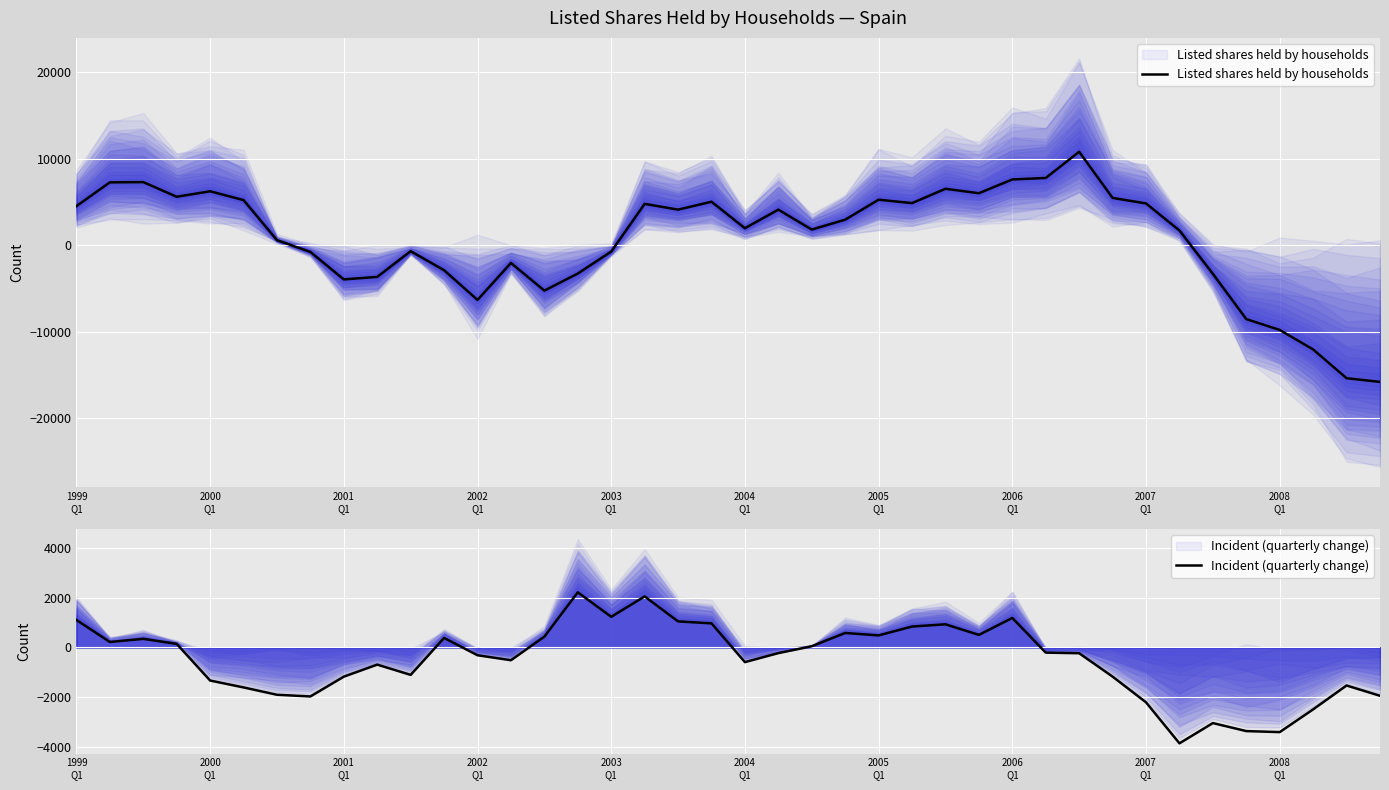

Rank the series by their average value, from lowest to highest.

Incident (quarterly change), Listed shares held by households